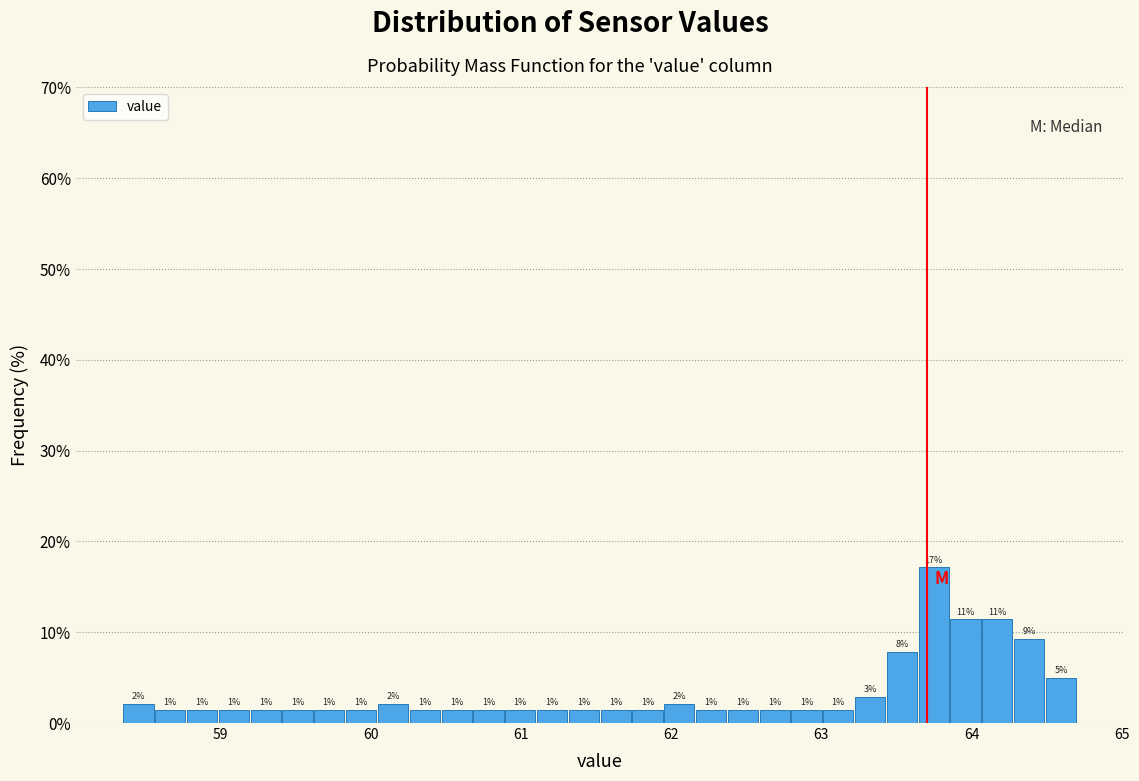

Read against the x-axis, roughly where is the centre of the tallest bar?

63.7